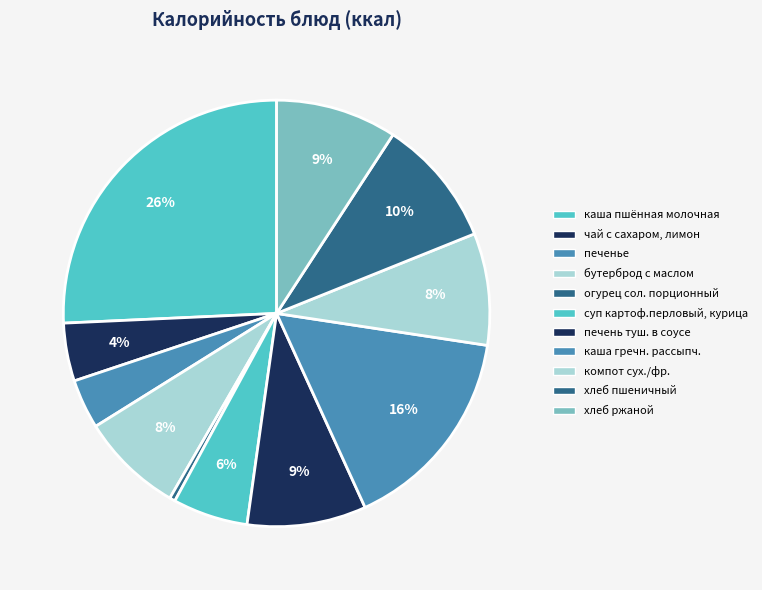

Between печенье and компот сух./фр., which is larger?

компот сух./фр.